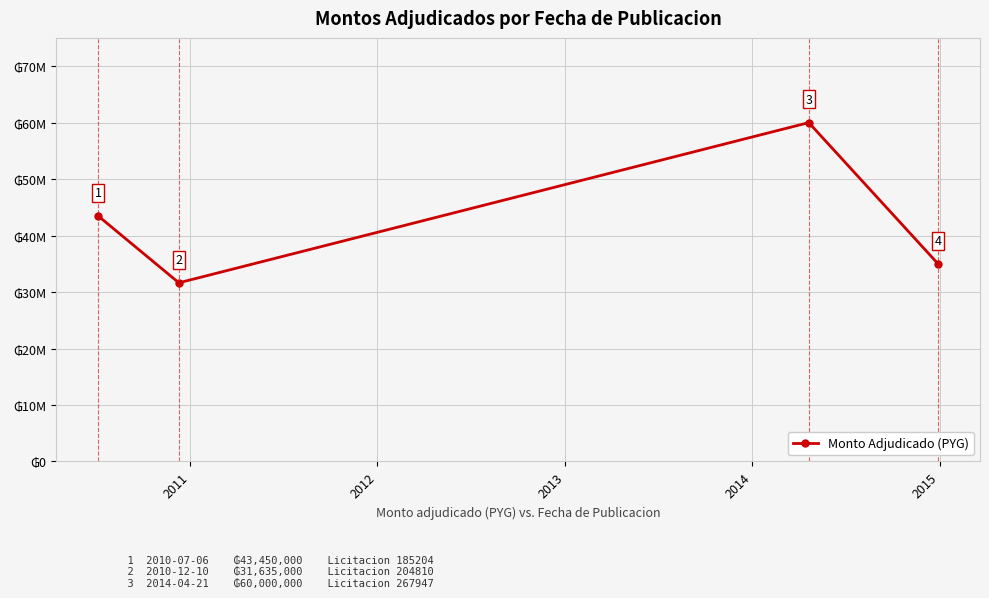

Is this an area chart (filled region under the line)?

No